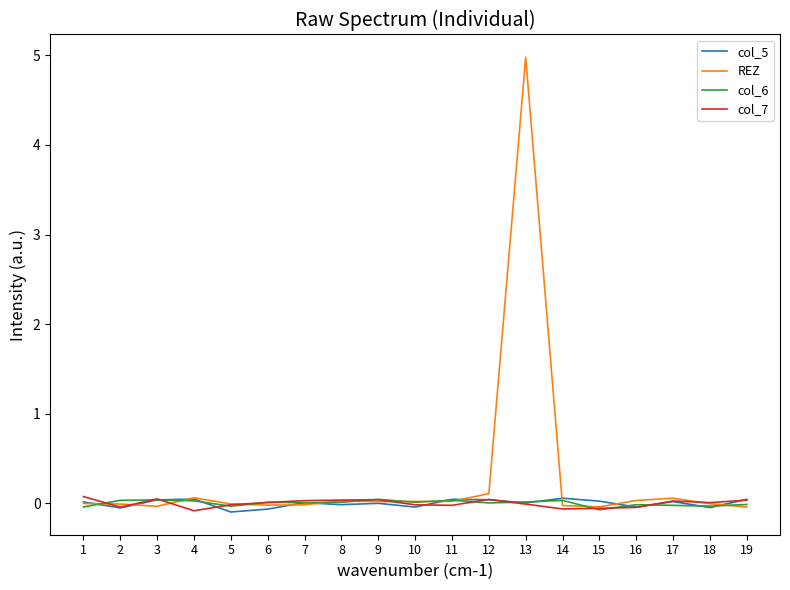

True or false: col_7 and REZ intersect in this chart.

True